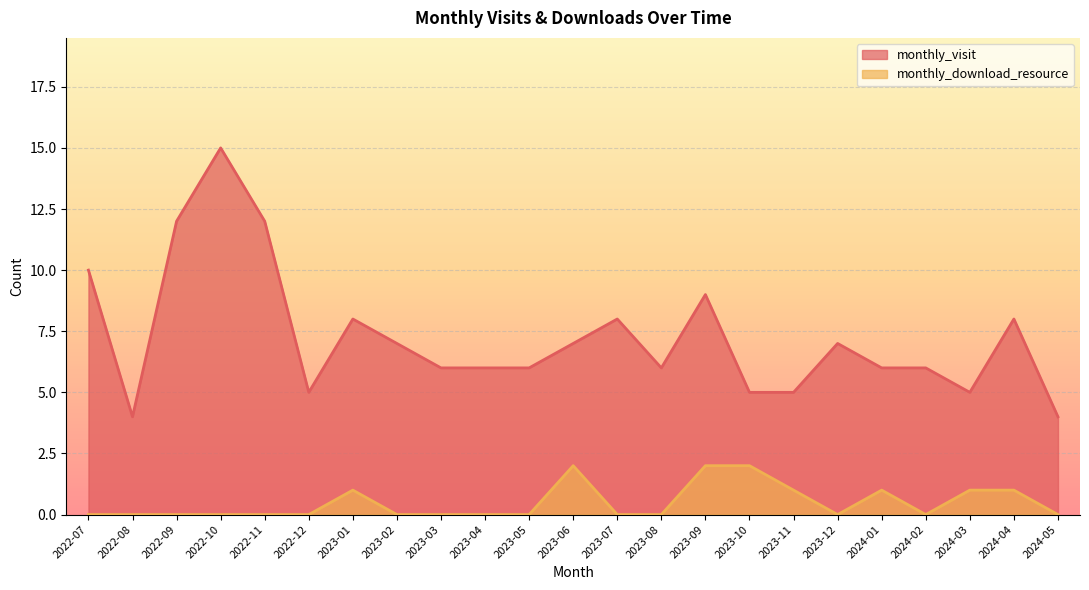

How many values in the monthly_visit series are below 6?

6